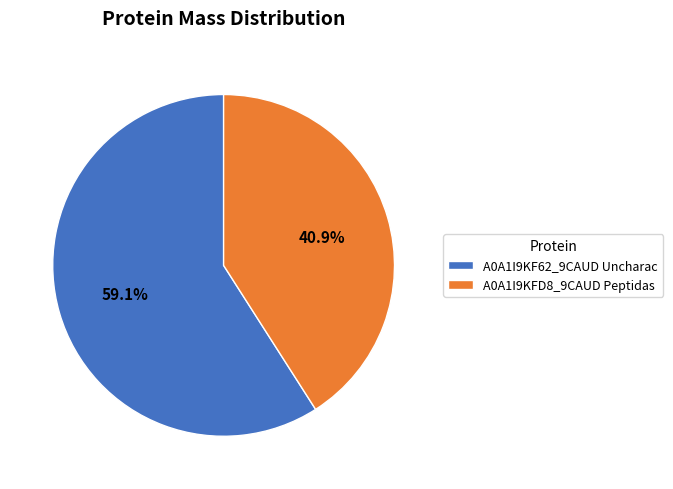

Which slice is the smallest?

A0A1I9KFD8_9CAUD Peptidas